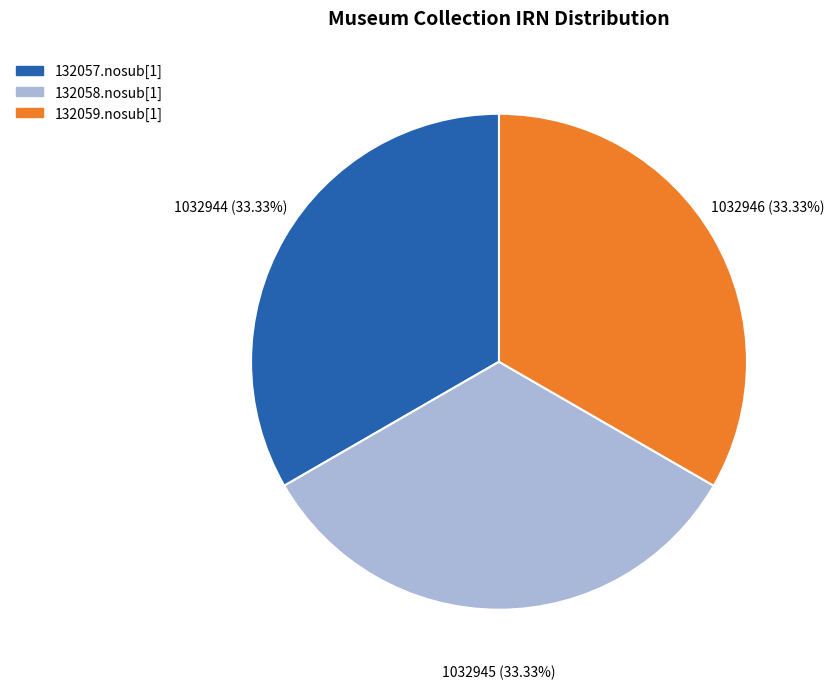

True or false: 132059.nosub[1] accounts for 33% of the total.

True